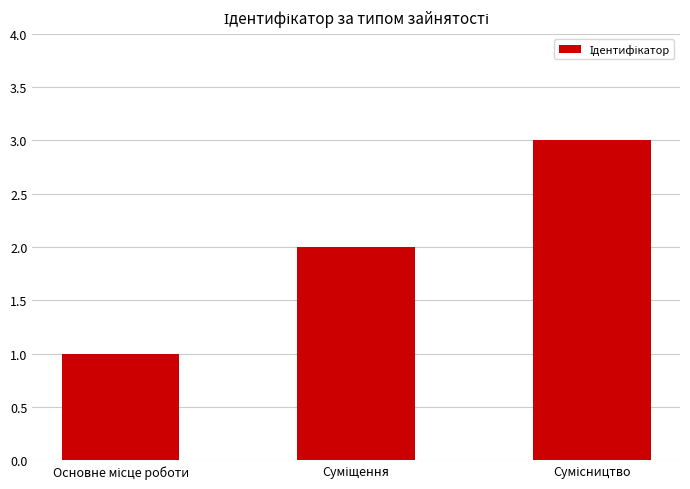

What is the value of the 1st bar from the left?

1